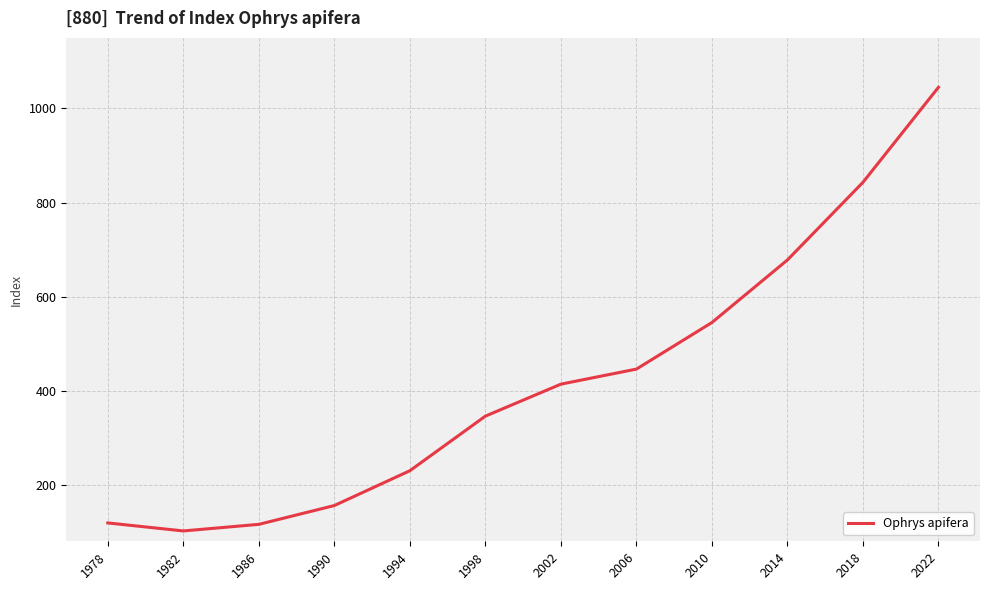

Is it true that the value at 2006 is 156?

False